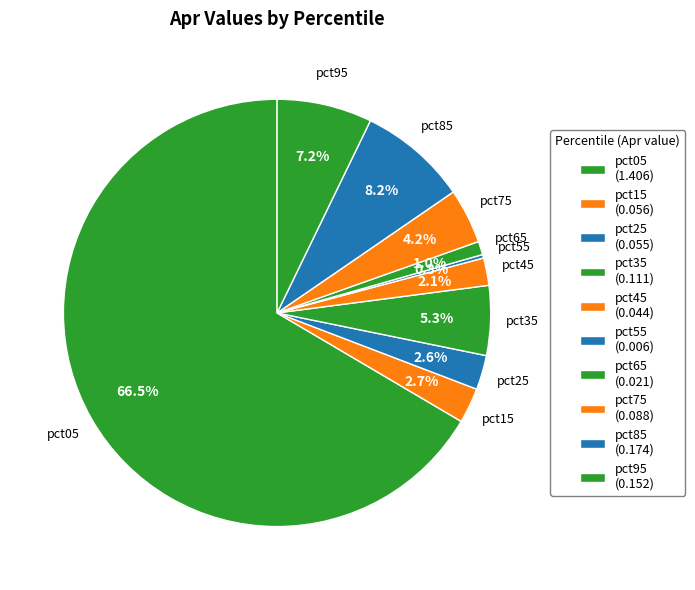

What percentage is NOT represented by pct45?

97.9%